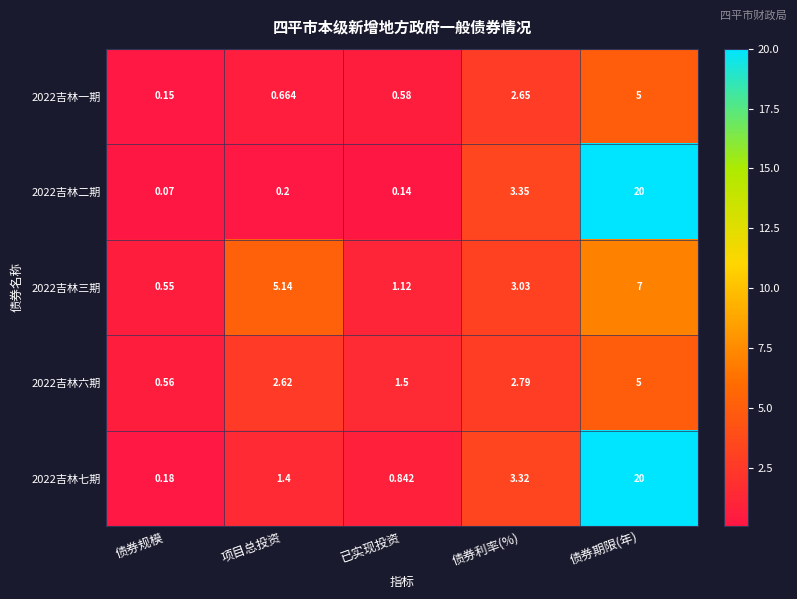

At which label is 2022吉林六期 closest to 2?

已实现投资